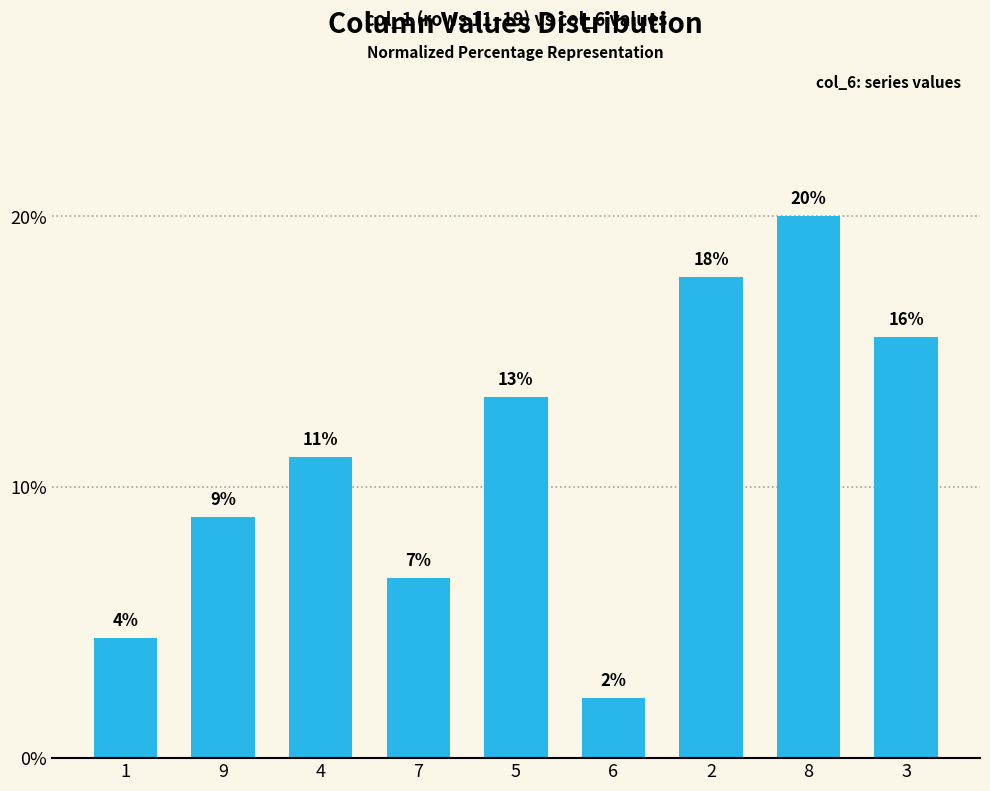

How many bars are there in total?

9